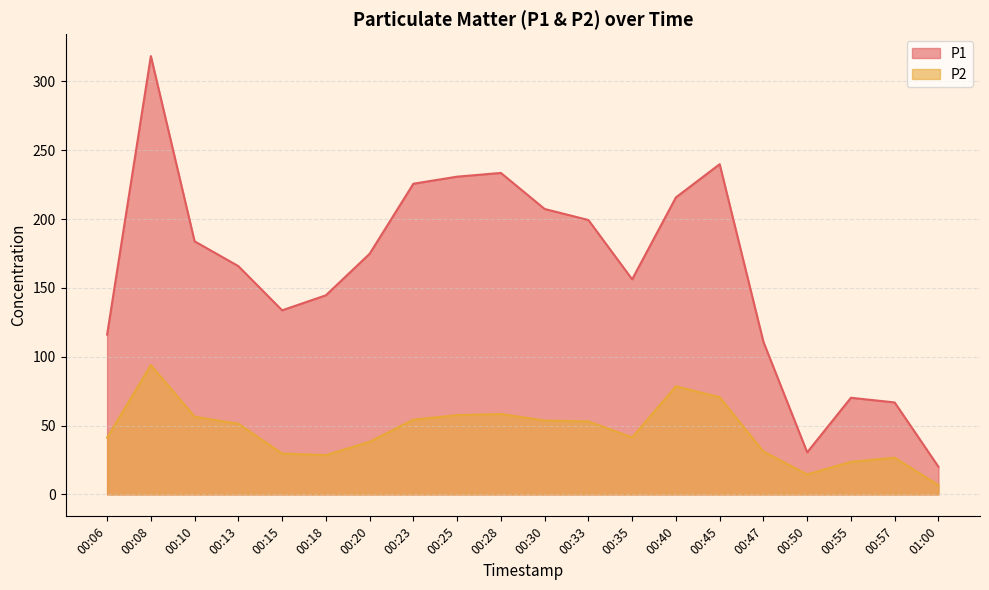

Reading left to right, what are all the values shown in this chart?

P1: 116.0	318.3	183.8	165.8	133.7	144.6	174.8	225.6	230.8	233.5	207.3	199.3	156.2	215.7	239.8	110.8	30.6	70.2	66.8	20.1
P2: 41.1	94.0	56.5	51.3	29.7	28.5	38.2	54.3	57.6	58.4	53.6	53.0	41.4	78.5	70.6	31.2	14.5	23.7	26.7	6.8